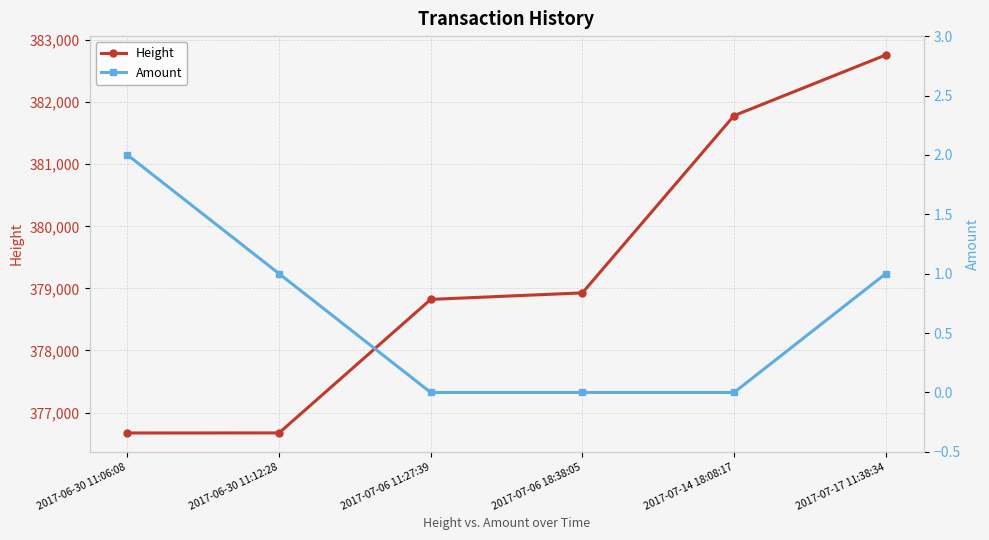

How many Amount values are between 0 and 1?

5